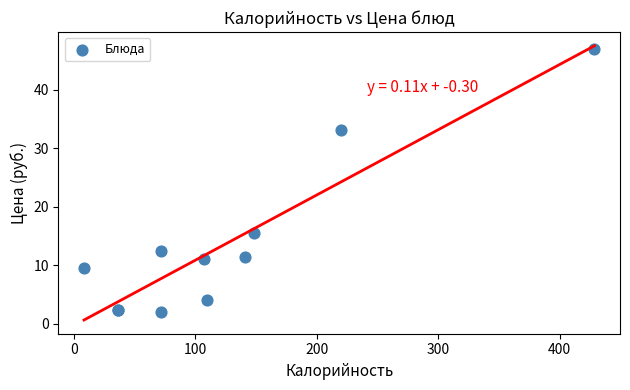

What Y value in the scatter plot is closest to 24?

15.4